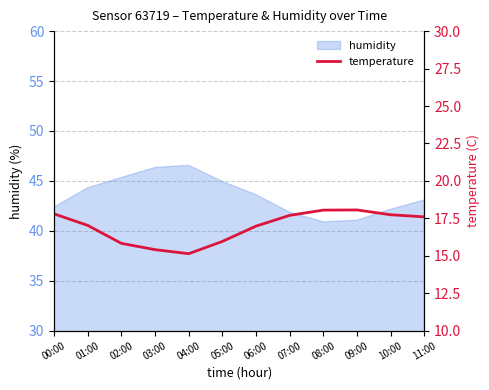

What position from the left is 02:00?

3